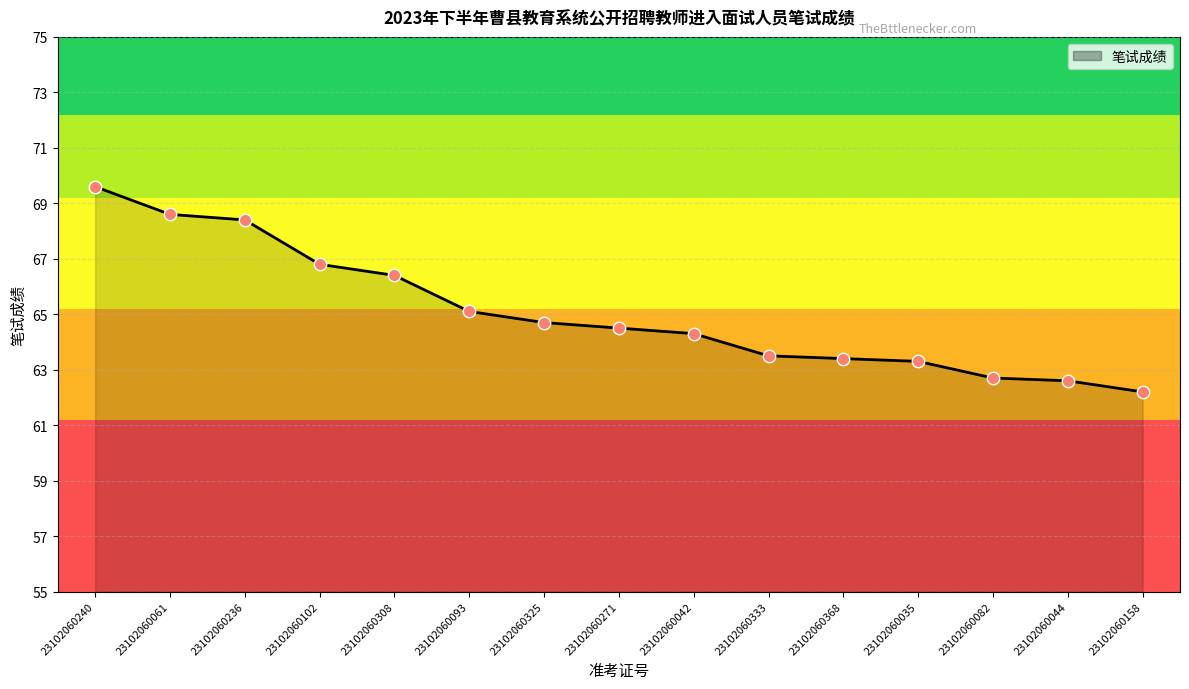

Between 23102060158 and 23102060308, which is larger?

23102060308